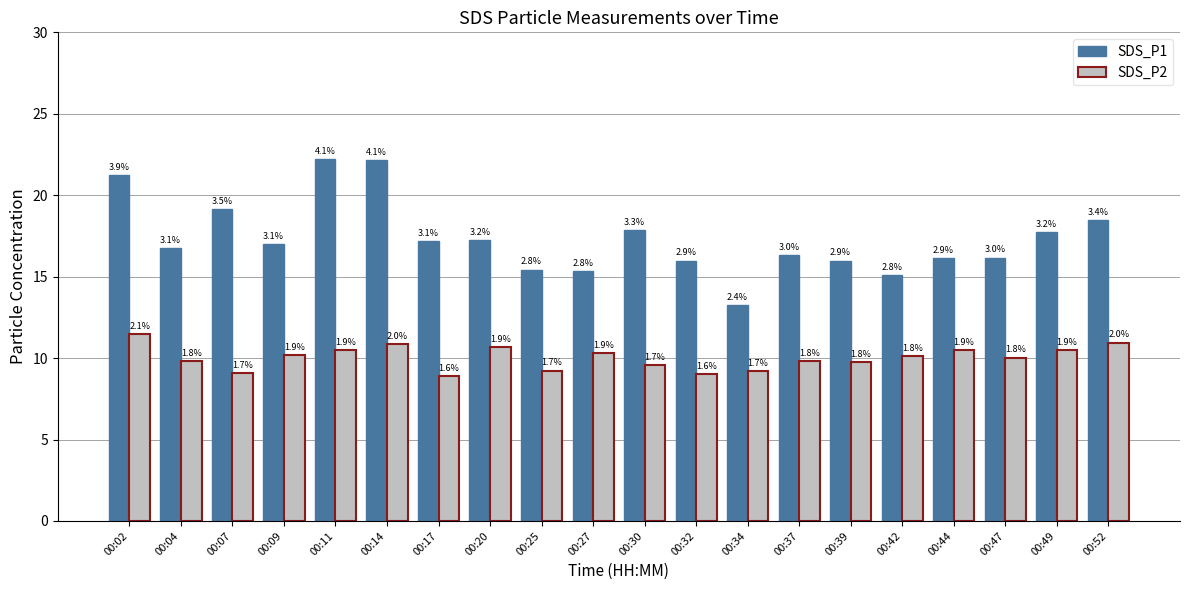

What is the difference between the second highest and minimum values in the SDS_P1 series?

8.9